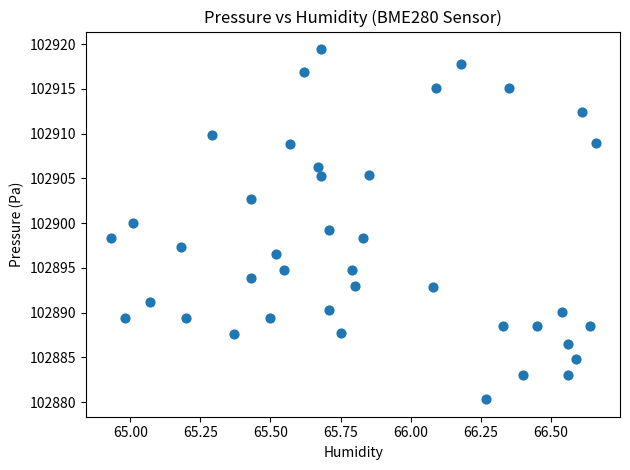

What is the range of X values (max minus min)?

1.7